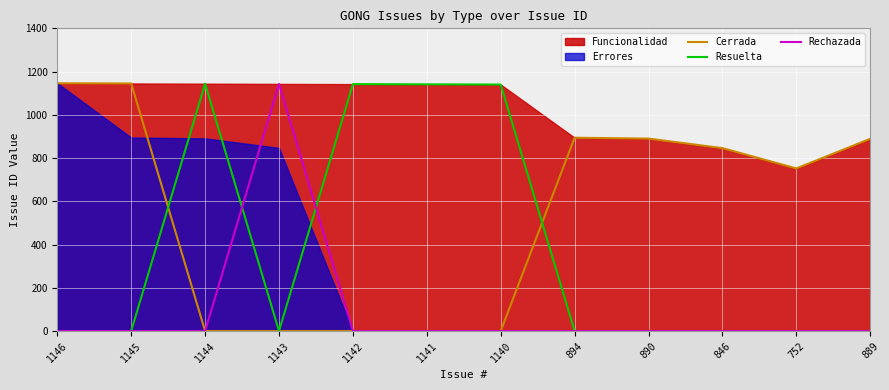

Reading left to right, what are all the values shown in this chart?

Cerrada: 1146=1146	1145=1145	1144=0	1143=0	1142=0	1141=0	1140=0	894=894	890=890	846=846	752=752	889=889
Resuelta: 1146=0	1145=0	1144=1144	1143=0	1142=1142	1141=1141	1140=1140	894=0	890=0	846=0	752=0	889=0
Rechazada: 1146=0	1145=0	1144=0	1143=1143	1142=0	1141=0	1140=0	894=0	890=0	846=0	752=0	889=0